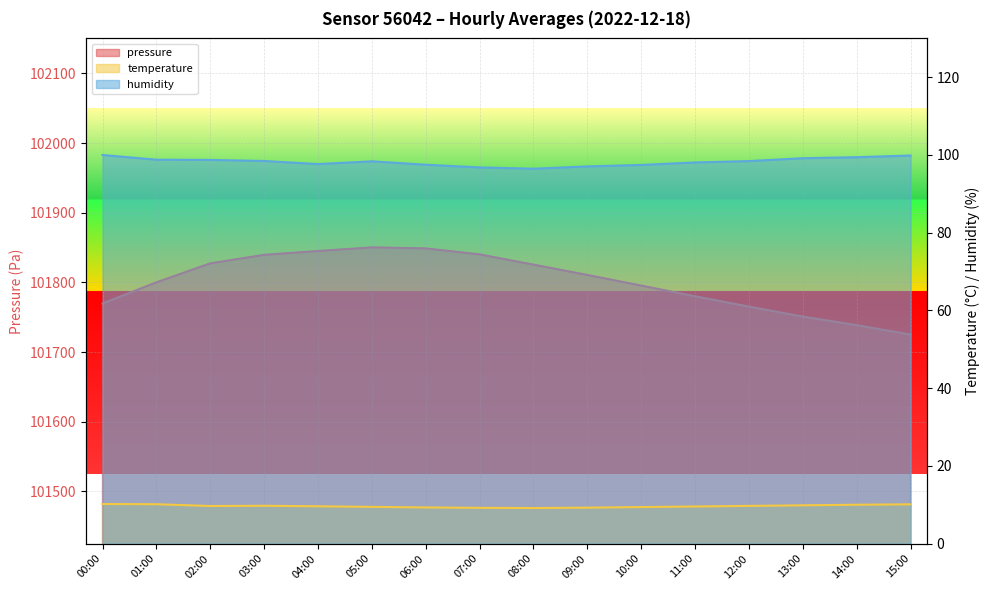

True or false: humidity and pressure intersect in this chart.

False